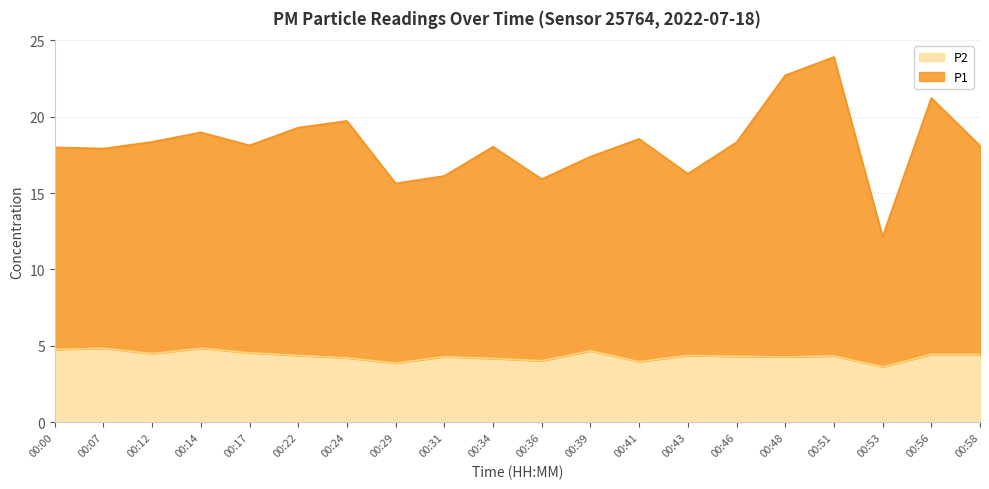

How many lines are shown in the chart?

2